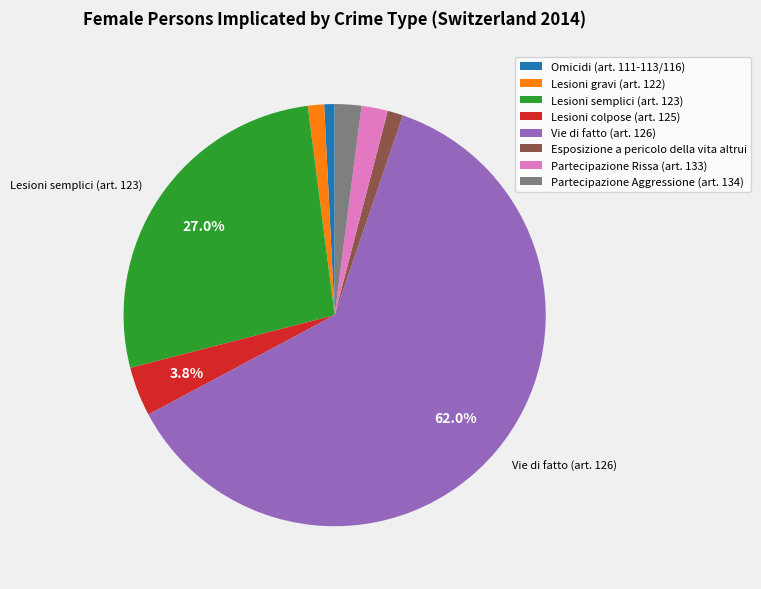

The Esposizione a pericolo della vita altrui slice represents 1% of the pie. True or false?

True